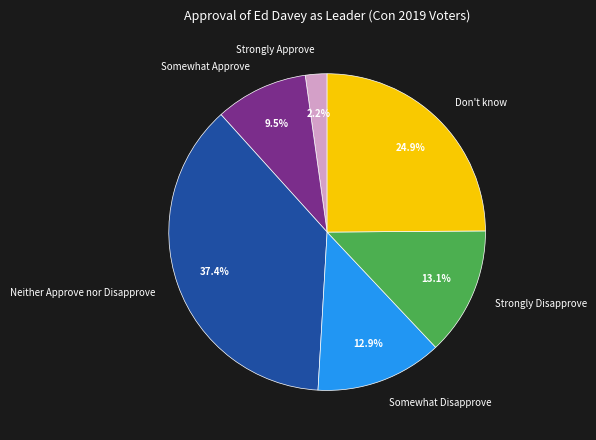

What percentage is NOT represented by Neither Approve nor Disapprove?

62.6%